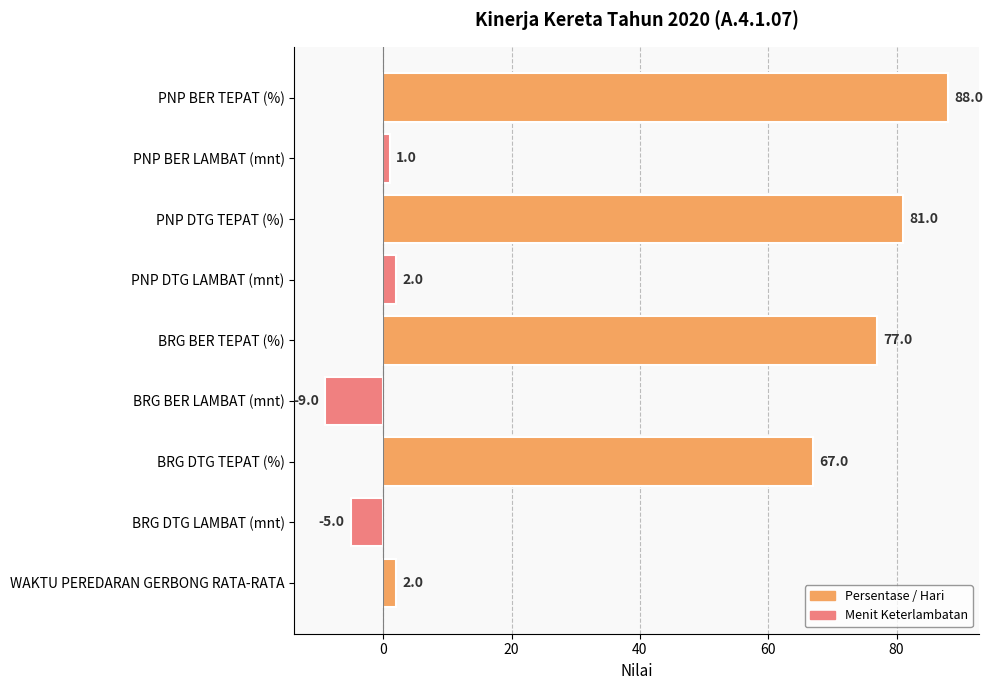

Reading top to bottom, transcribe all the data shown in this chart.

88	1	81	2	77	-9	67	-5	2